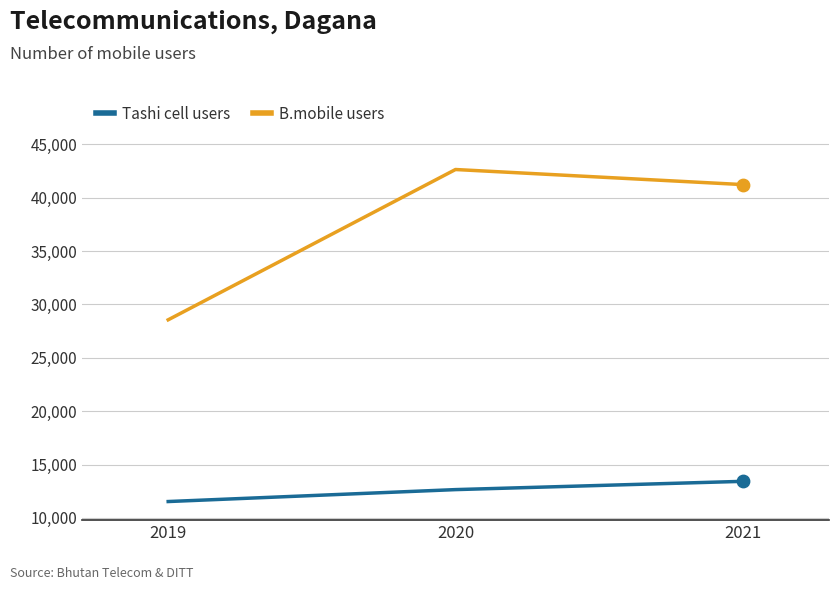

Between 2019 and 2021, which series saw the biggest shift?

B.mobile users